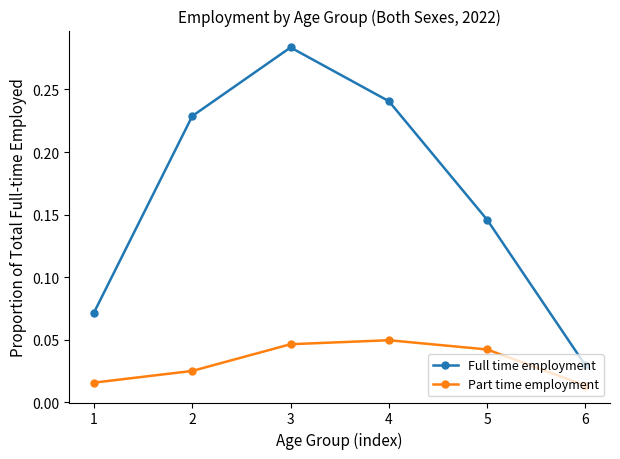

Which series has the largest range (max minus min)?

Full time employment